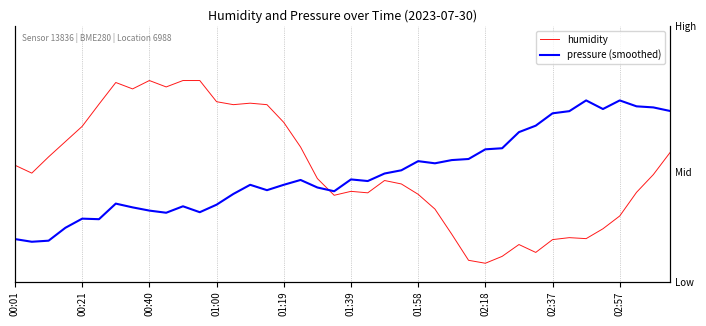

At which category is the sum across all series the highest?

39